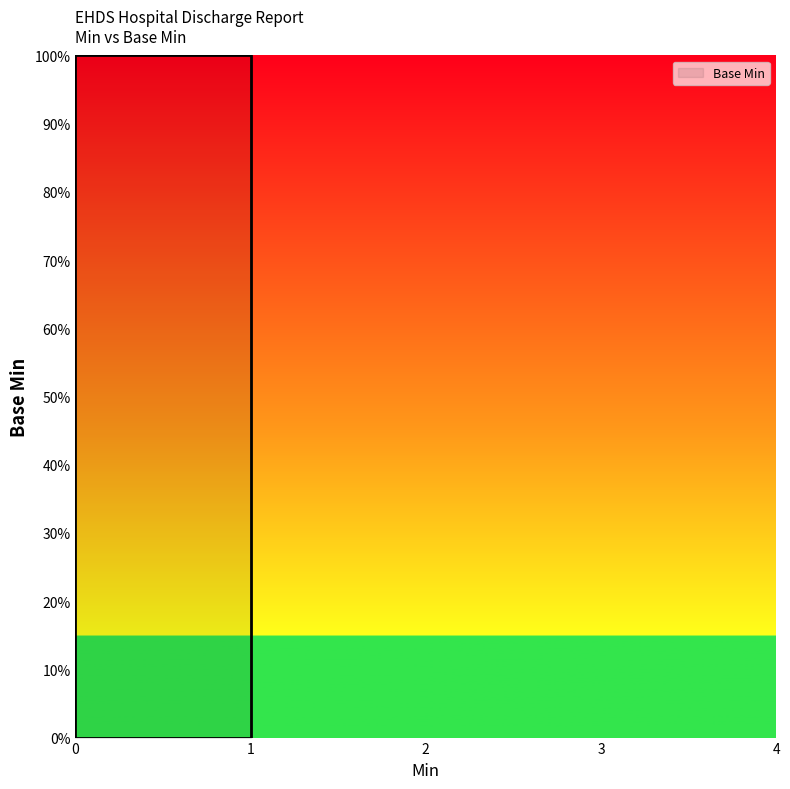

Is this an area chart (filled region under the line)?

No